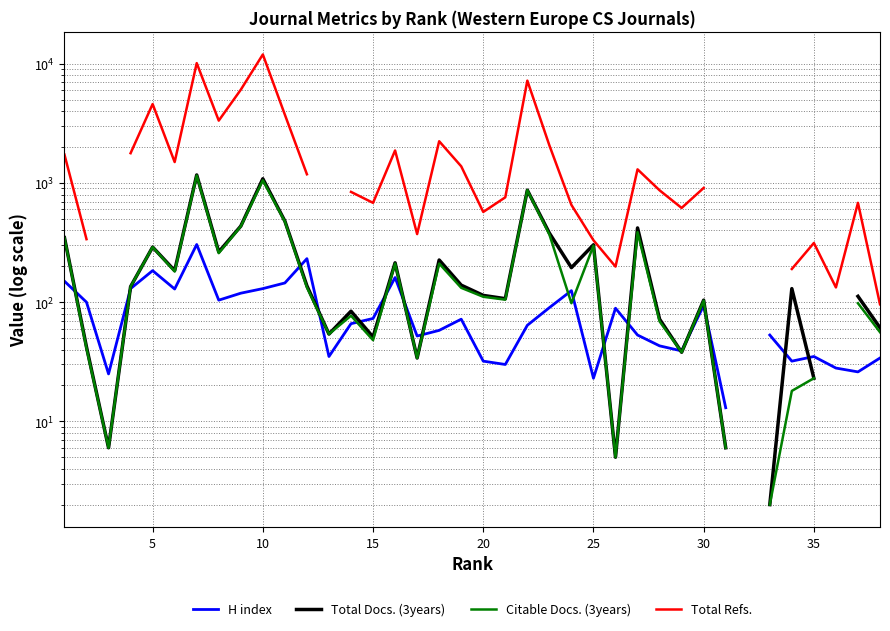

In Total Refs., how many points are lower than both neighbors (excluding endpoints)?

8